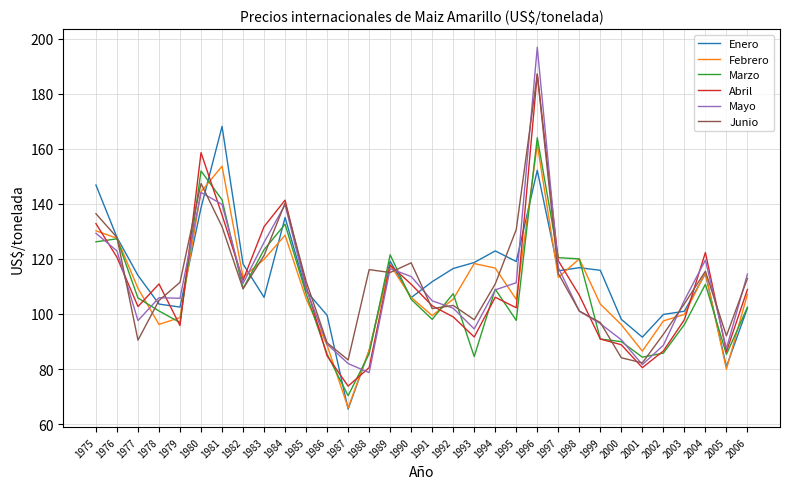

What is the lowest value of the Febrero series?

65.9